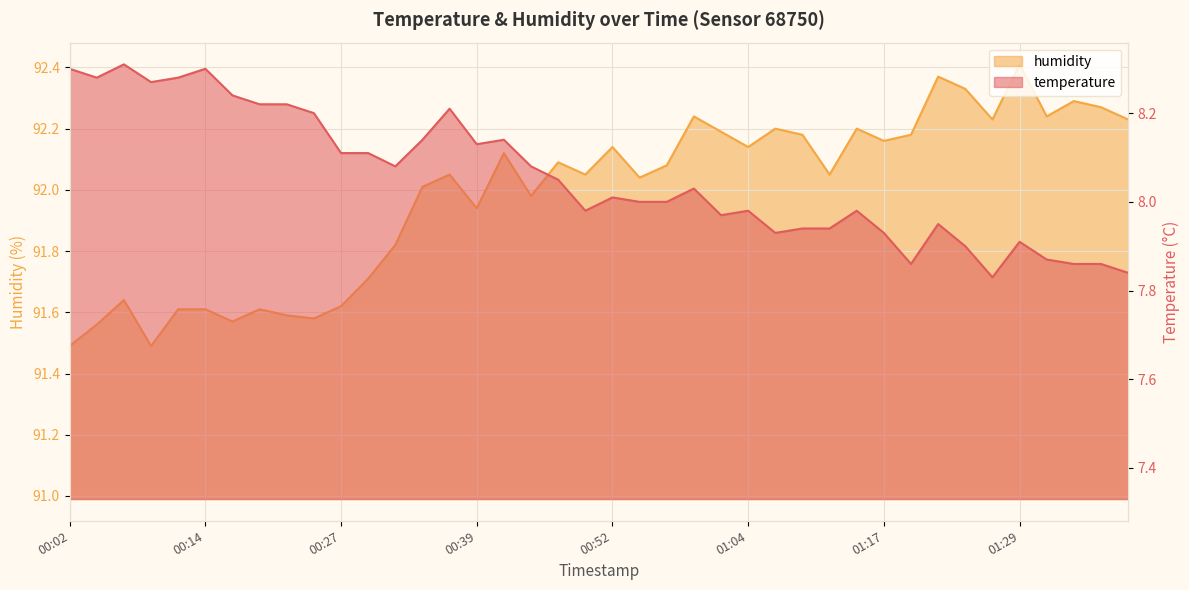

Where is the first local minimum for temperature?

00:04